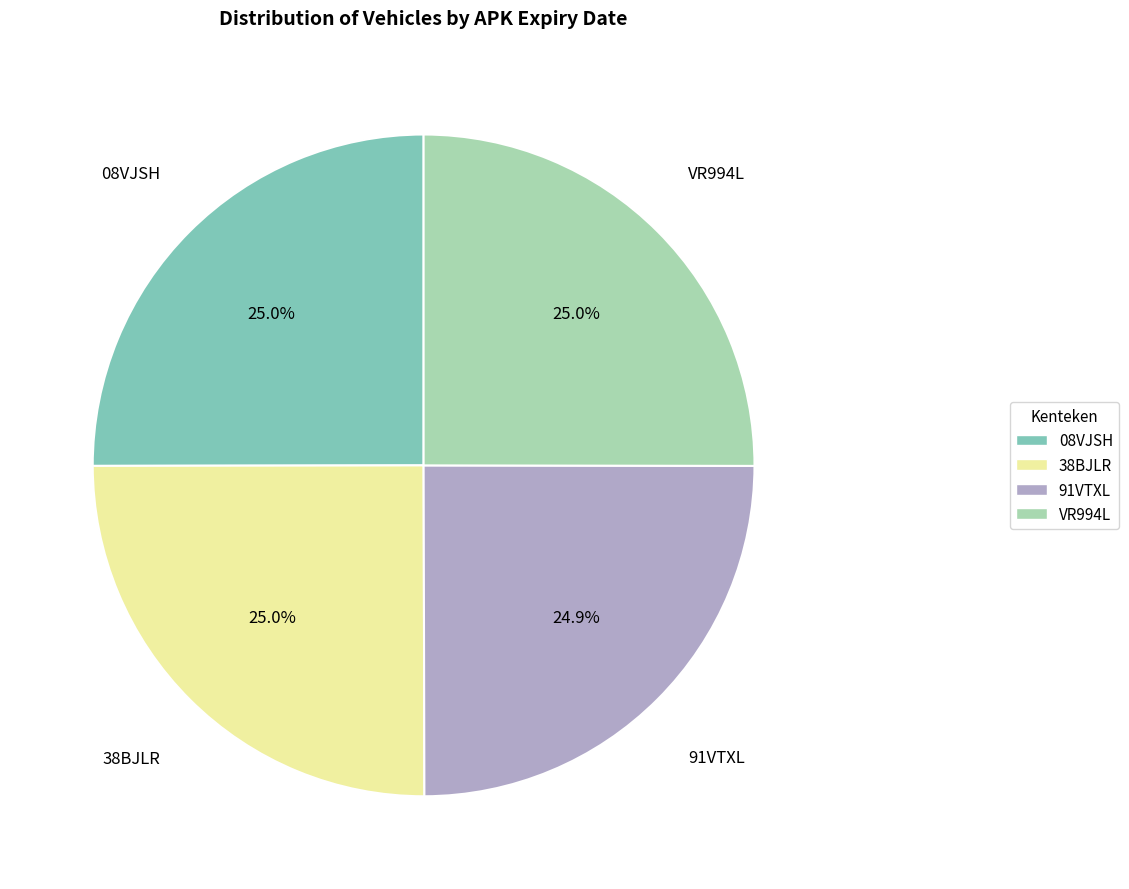

What is the ratio of the value at 38BJLR to the value at 08VJSH?

1.0